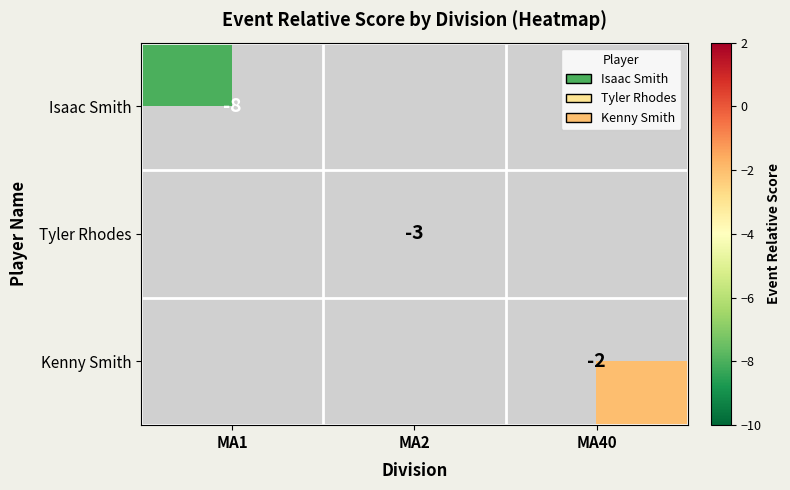

True or false: Tyler Rhodes has a value of -3 at MA2.

True